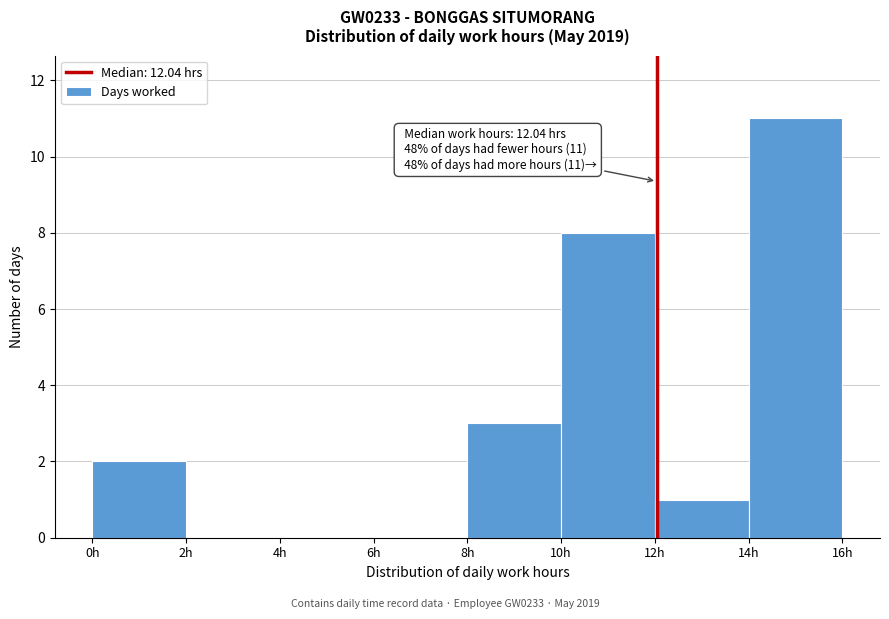

Which range on the x-axis has the tallest bar?

14 to 16